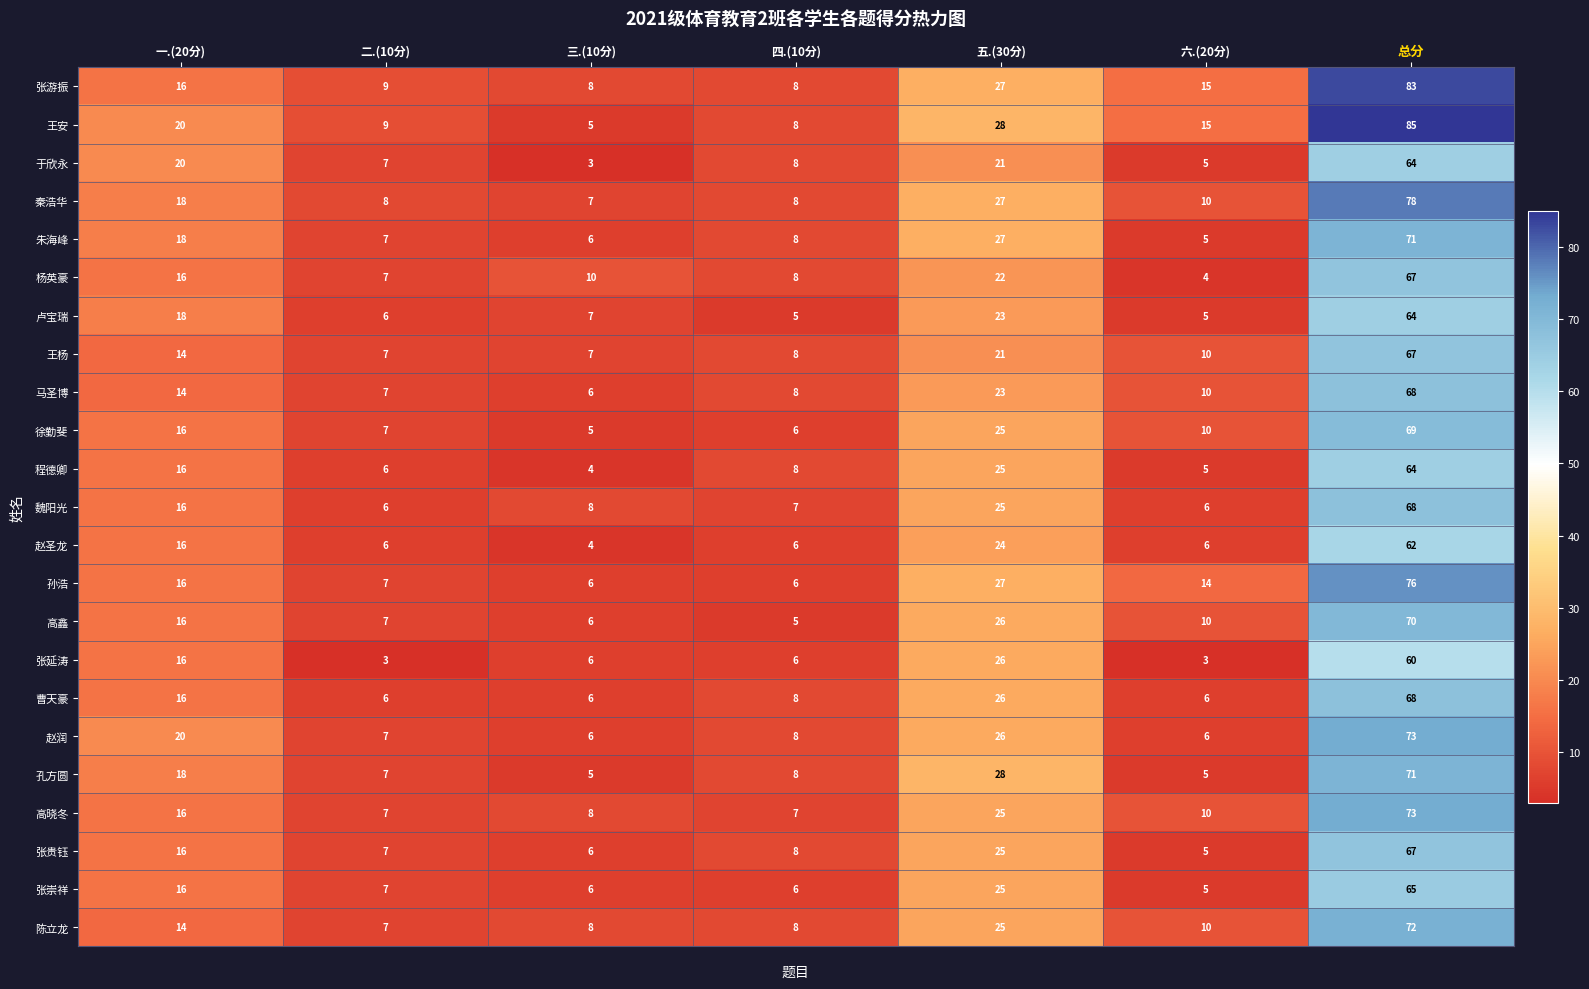

The 陈立龙 series shows 12 at 四.(10分). True or false?

False